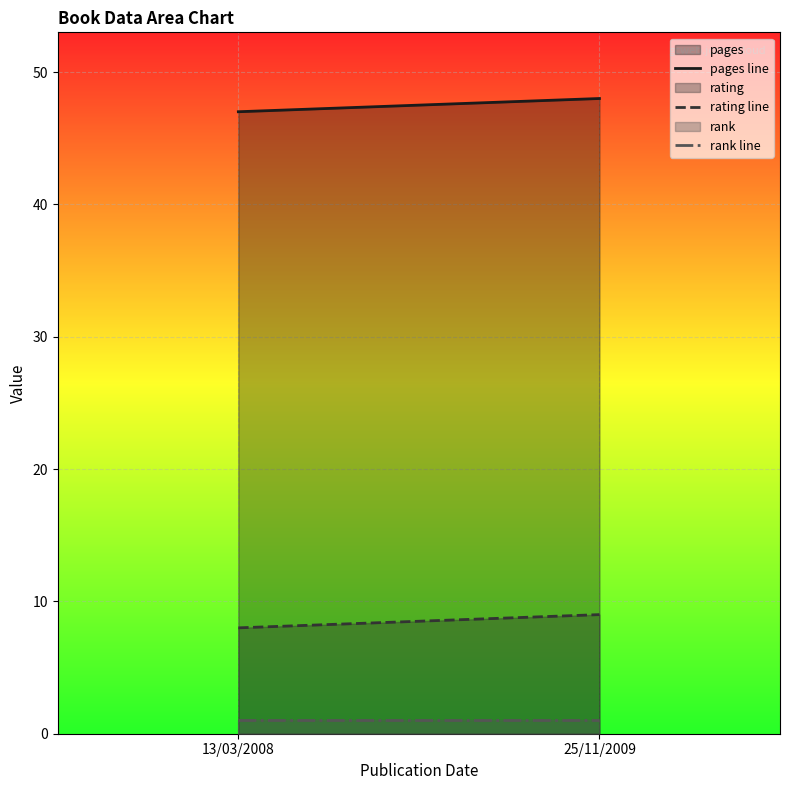

What is the smallest value displayed?

1